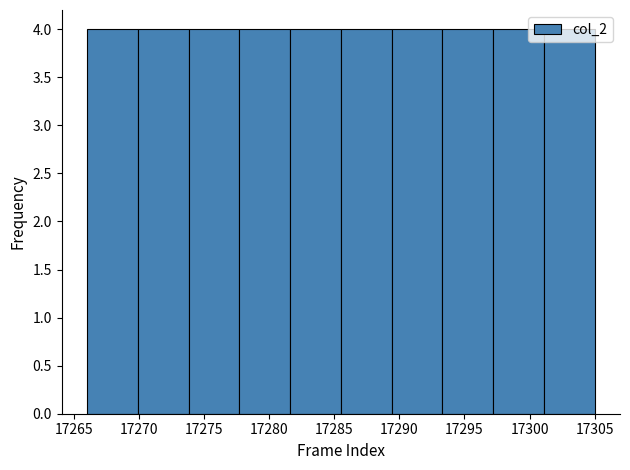

Reading left to right, transcribe this chart: for each bar, give the range it covers on the x-axis and its height. Neither the bar edges nor the heights are printed on the chart, so give them approximately, as read against the axes.

17266.0 to 17269.9: 4
17269.9 to 17273.8: 4
17273.8 to 17277.7: 4
17277.7 to 17281.6: 4
17281.6 to 17285.5: 4
17285.5 to 17289.4: 4
17289.4 to 17293.3: 4
17293.3 to 17297.2: 4
17297.2 to 17301.1: 4
17301.1 to 17305.0: 4